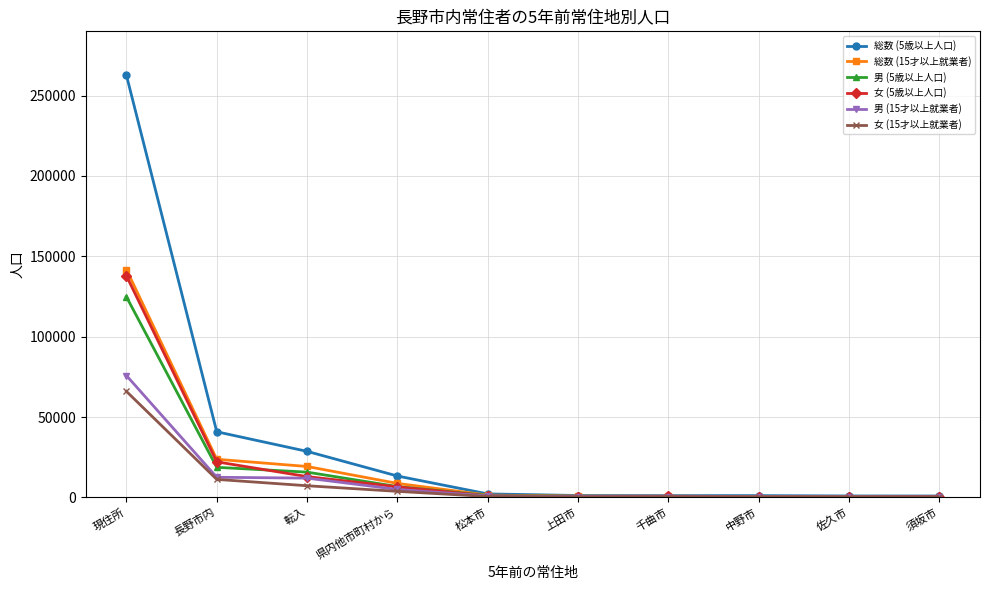

At which category is the sum across all series the highest?

現住所